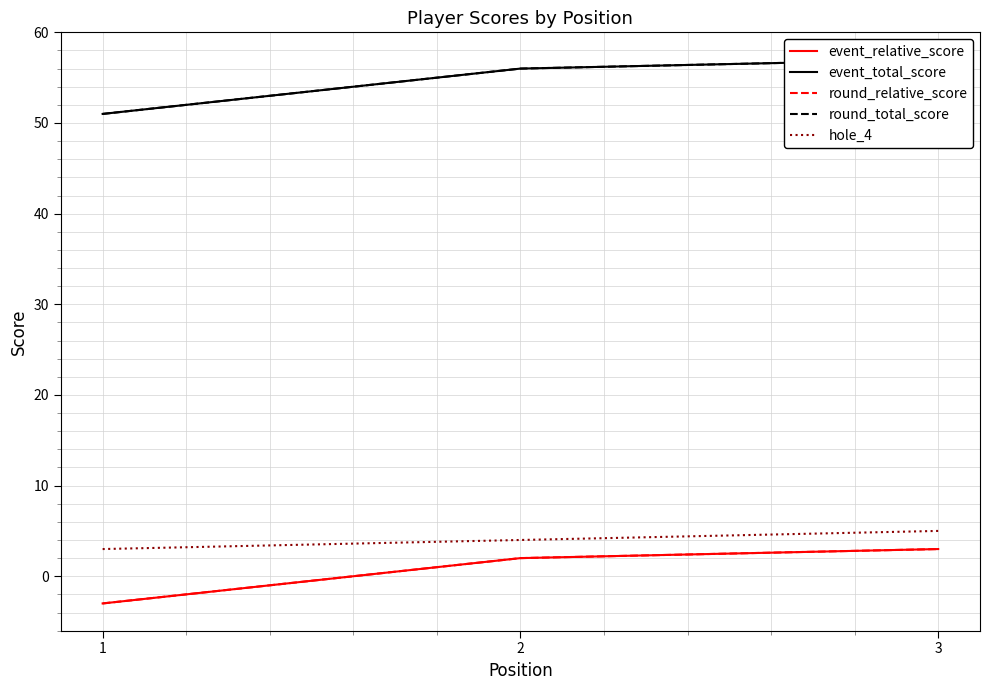

List the labels in order of round_total_score value, smallest first.

1, 2, 3